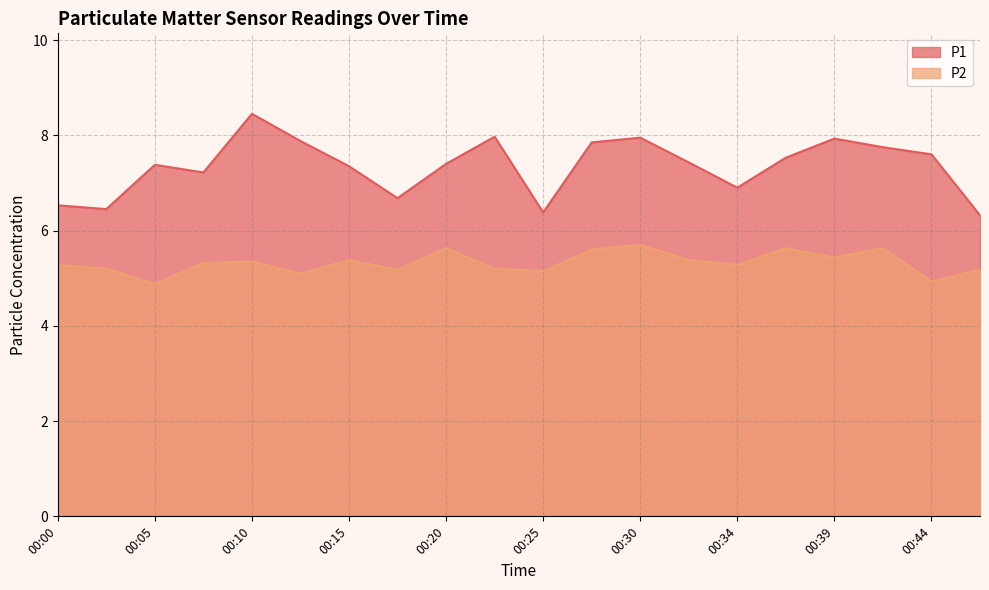

At which category does P2 reach its first local valley?

00:05